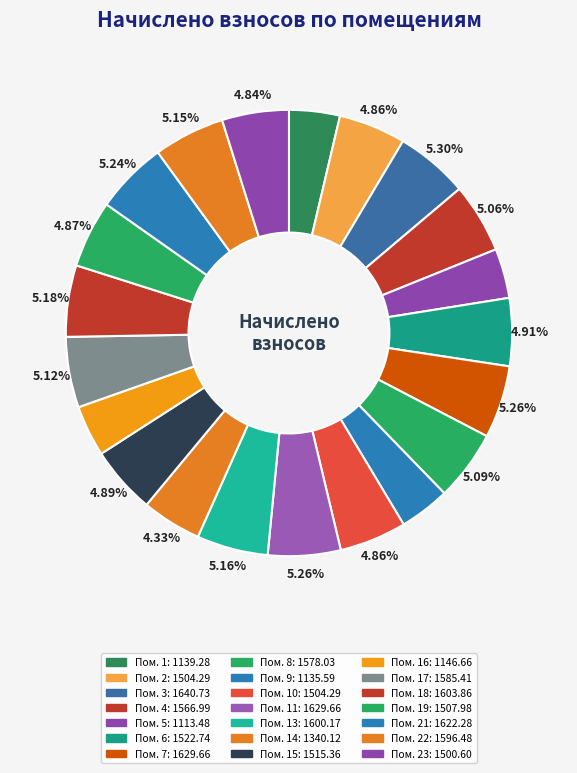

Rank the categories by value from highest to lowest.

3, 7, 11, 21, 18, 13, 22, 17, 8, 4, 6, 15, 19, 2, 10, 23, 14, 16, 1, 9, 5